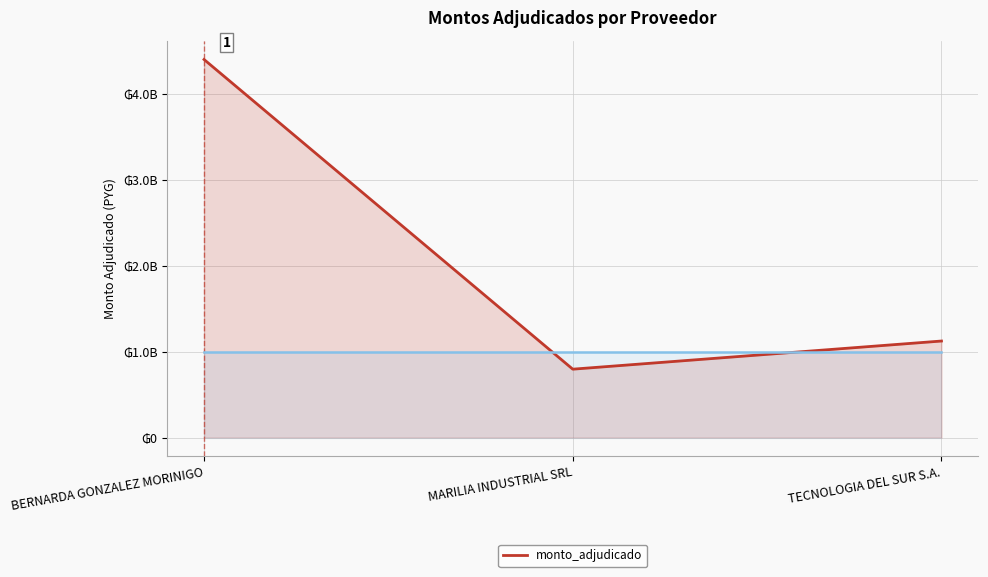

Reading left to right, what are all the values shown in this chart?

BERNARDA GONZALEZ MORINIGO=4399200000	MARILIA INDUSTRIAL SRL=795600000	TECNOLOGIA DEL SUR S.A.=1123200000